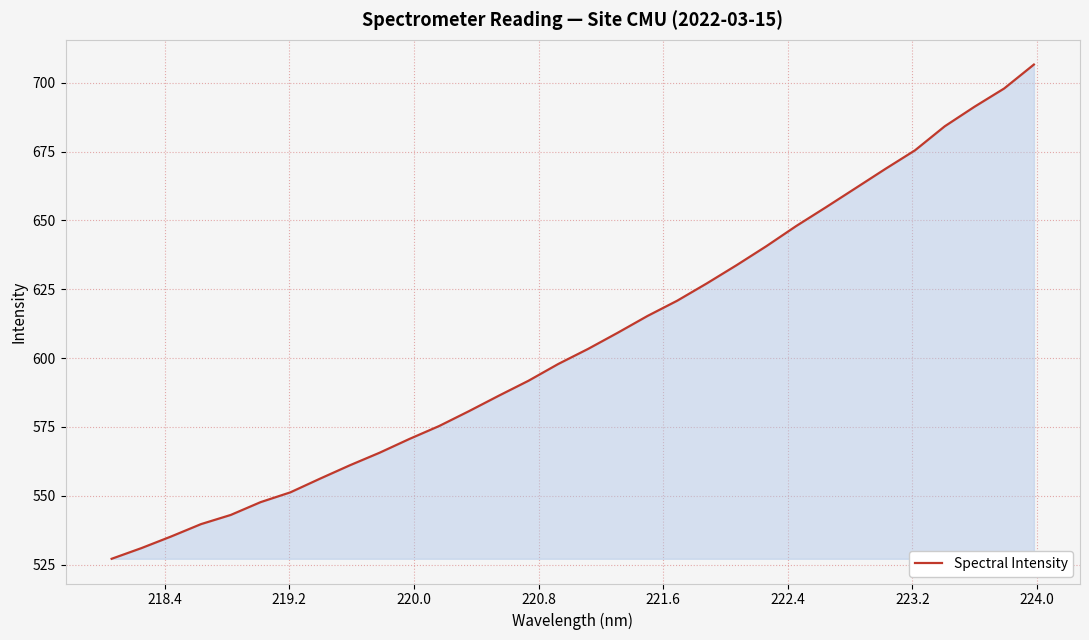

How many distinct data groups are displayed?

1